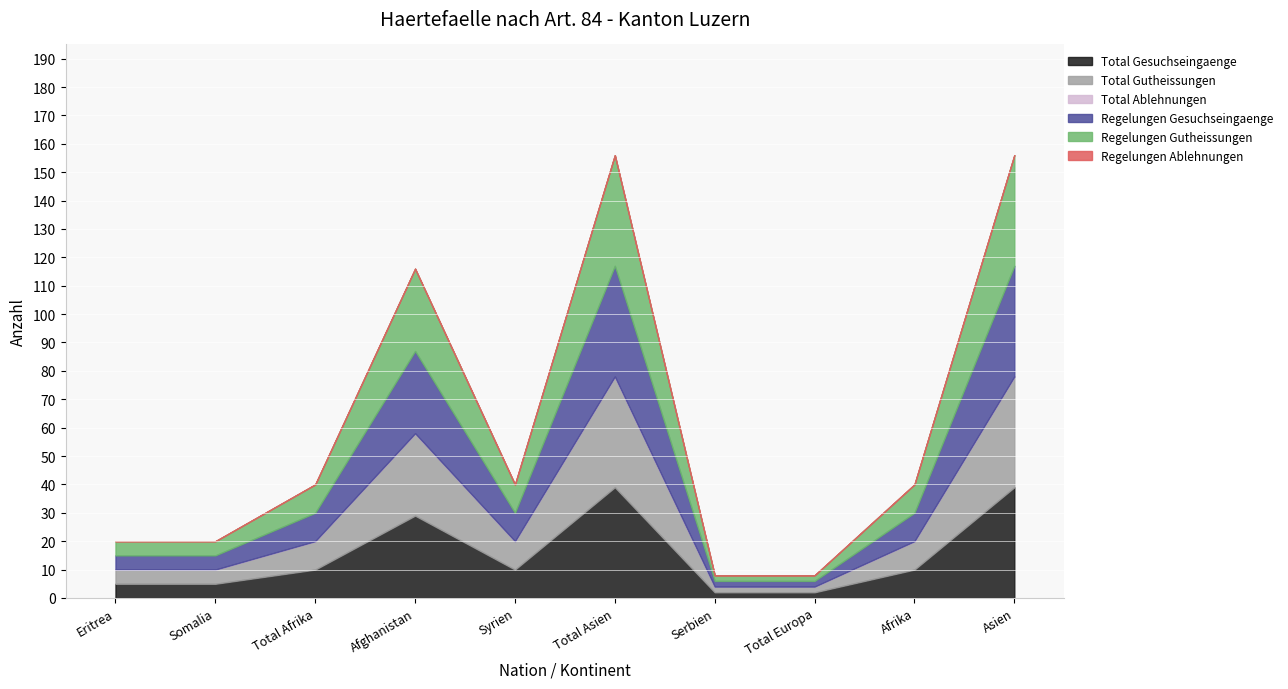

What are all the series names shown in the legend?

Total Gesuchseingaenge, Total Gutheissungen, Total Ablehnungen, Regelungen Gesuchseingaenge, Regelungen Gutheissungen, Regelungen Ablehnungen